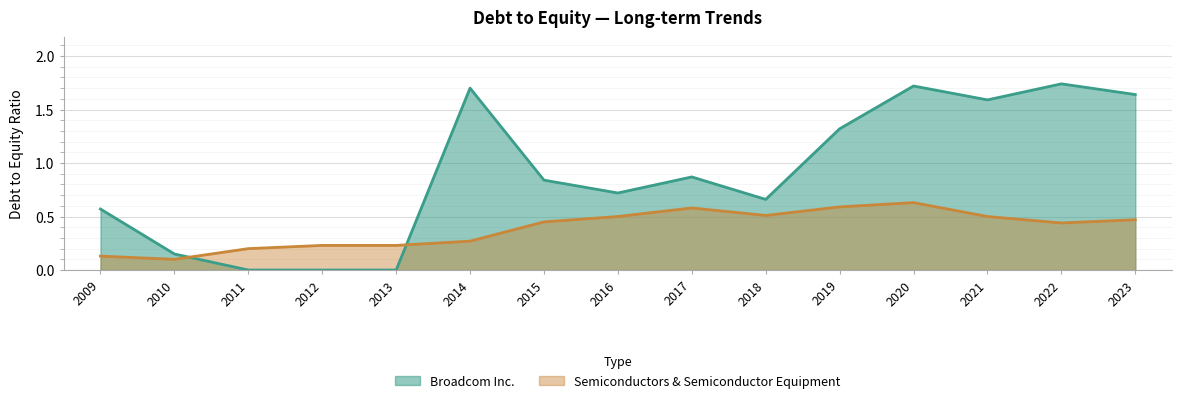

Reading left to right, extract all data points from this chart.

Broadcom Inc.: 0.6	0.1	0.0	0.0	0.0	1.7	0.8	0.7	0.9	0.7	1.3	1.7	1.6	1.7	1.6
Semiconductors & Semiconductor Equipment: 0.1	0.1	0.2	0.2	0.2	0.3	0.5	0.5	0.6	0.5	0.6	0.6	0.5	0.4	0.5